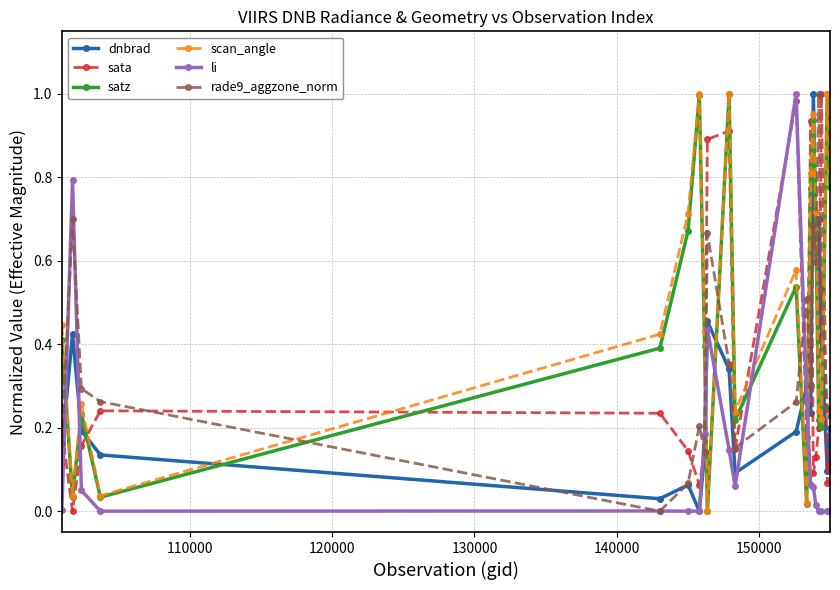

In rade9_aggzone_norm, how many points are higher than both neighbors (excluding endpoints)?

6